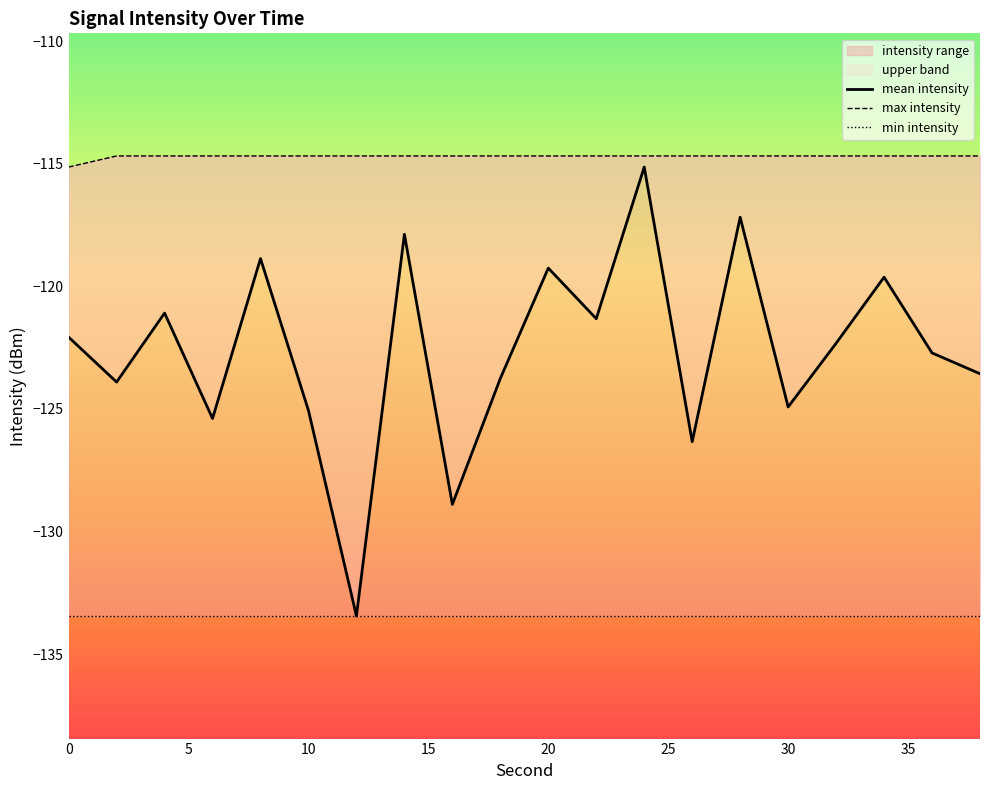

Which series has the widest spread of values?

mean intensity